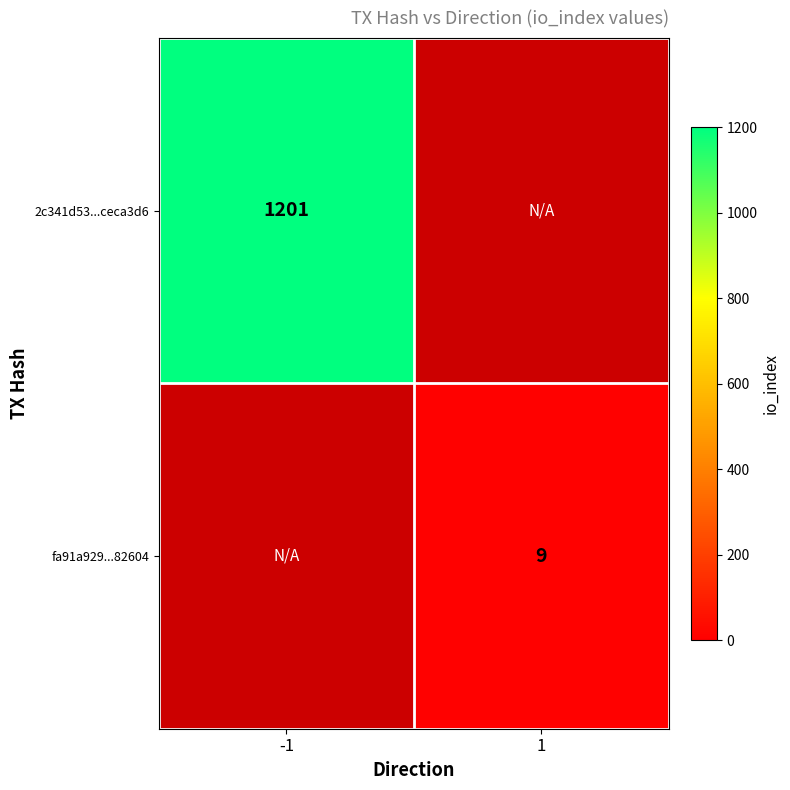

The value of 2c341d53...ceca3d6 at -1 is 1201. True or false?

True